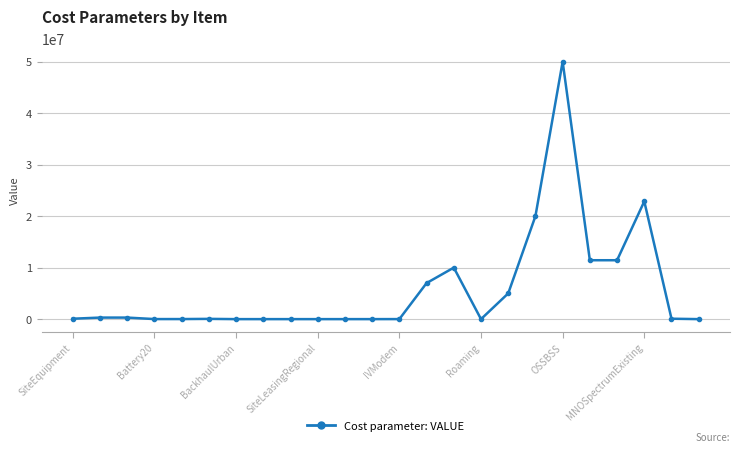

What is the maximum value shown in the chart?

50000000